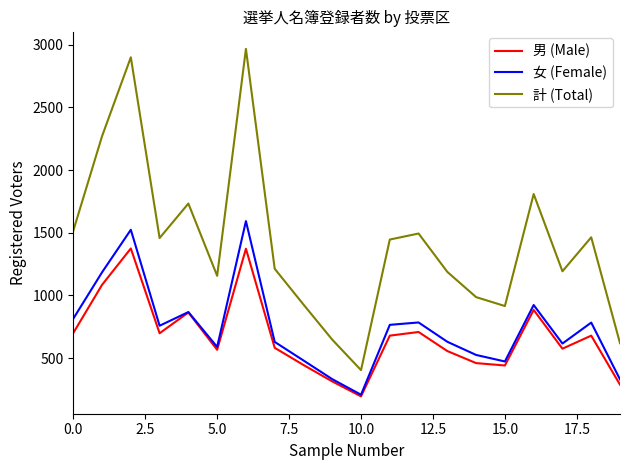

In 計 (Total), how many points are lower than both neighbors (excluding endpoints)?

5